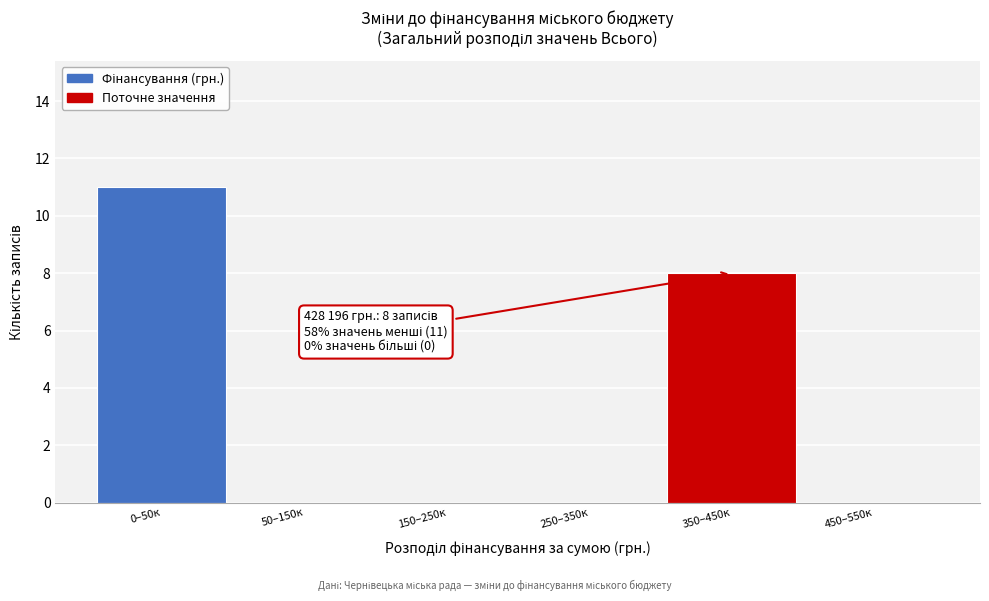

Reading left to right, list all the values displayed in this chart.

0–50к=11	50–150к=0	150–250к=0	250–350к=0	350–450к=8	450–550к=0